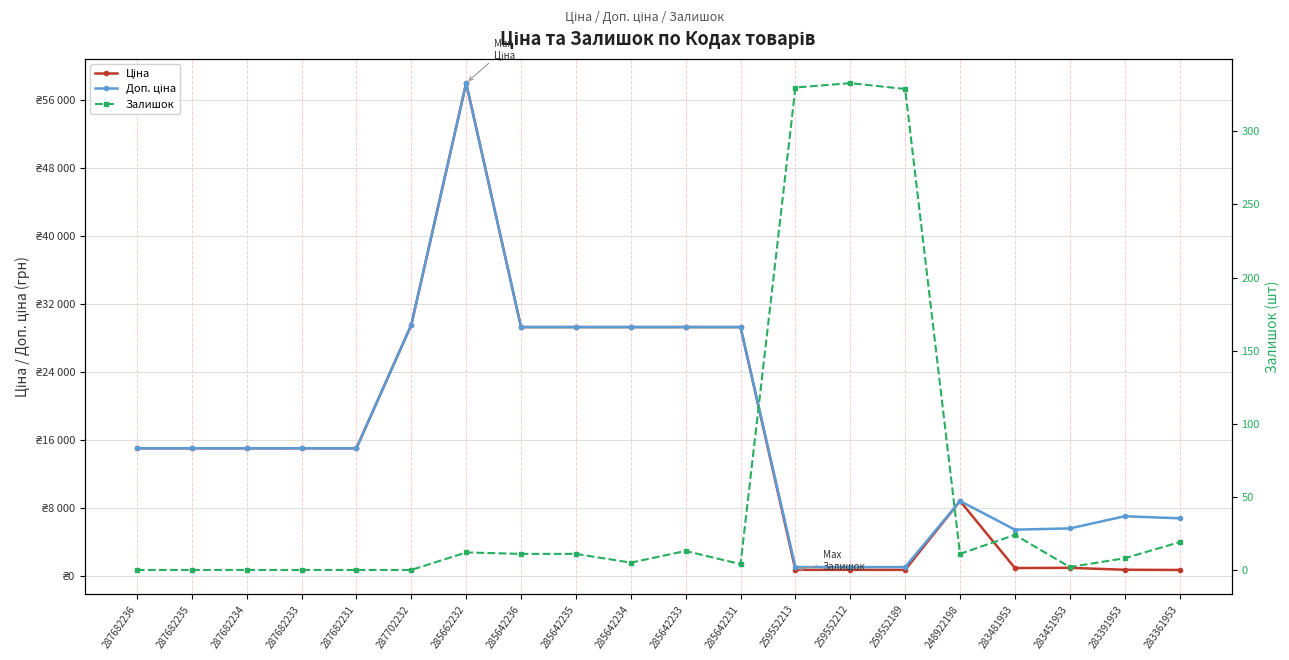

What position from the left is 287682235?

2